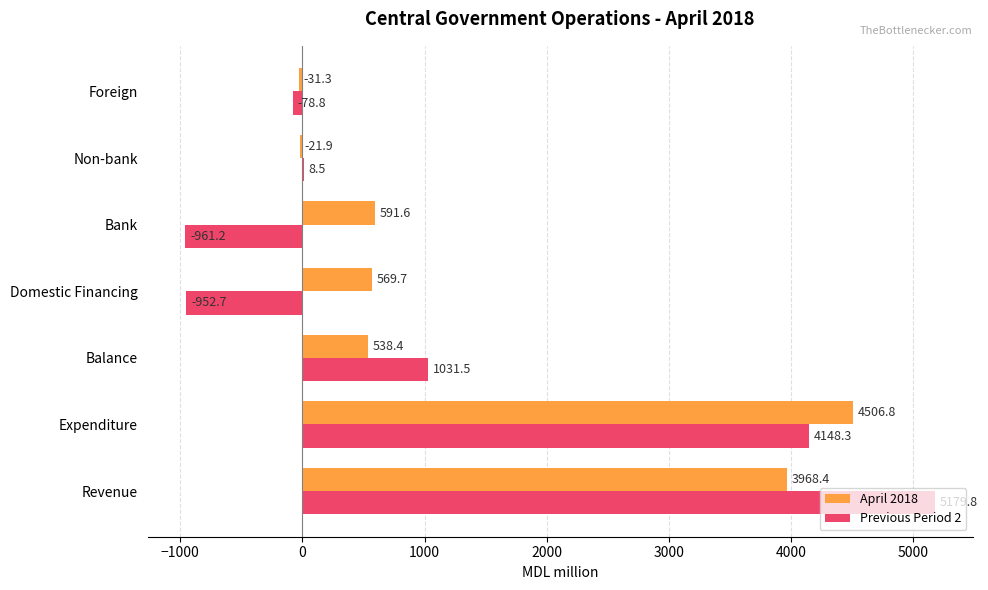

Between Revenue and Bank, which series saw the biggest shift?

Previous Period 2